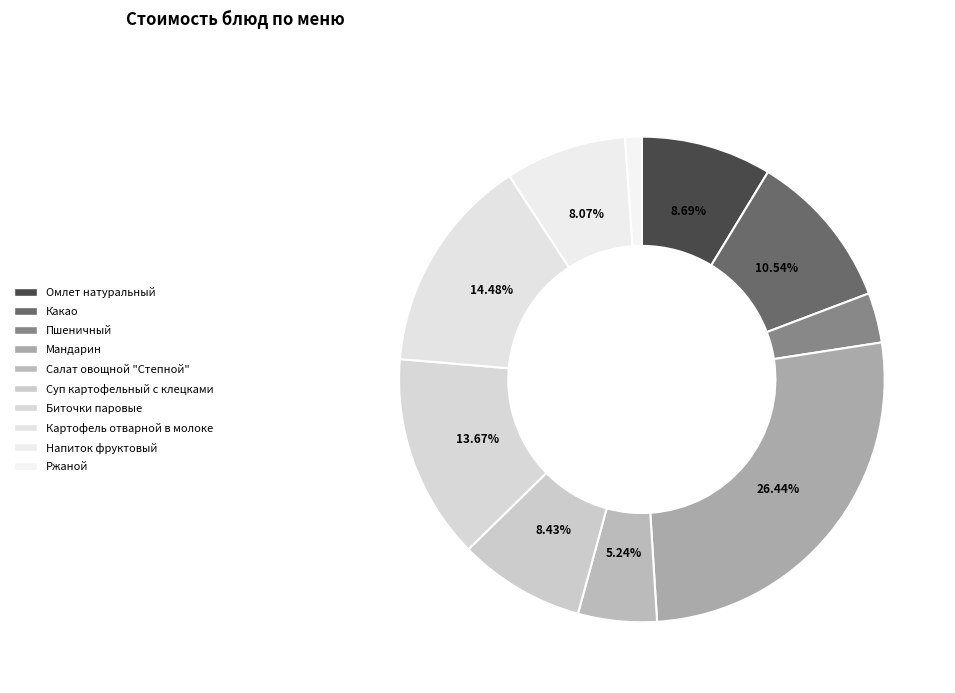

What is the total percentage of Ржаной and Какао?

11.6%